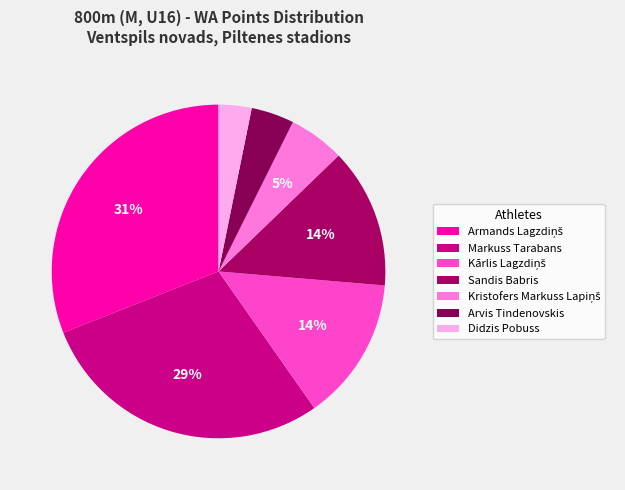

What percentage is the Didzis Pobuss slice, to the nearest percent?

3%